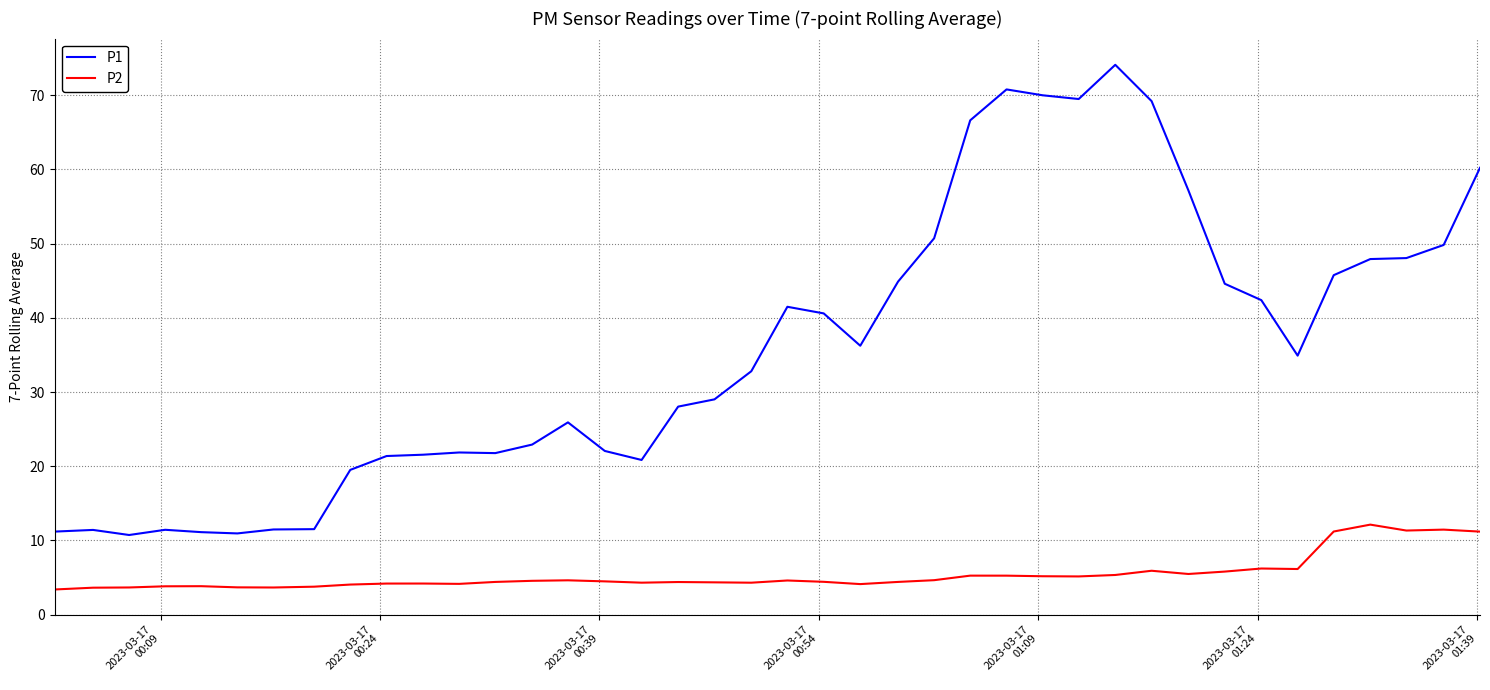

Which series has the largest range (max minus min)?

P1